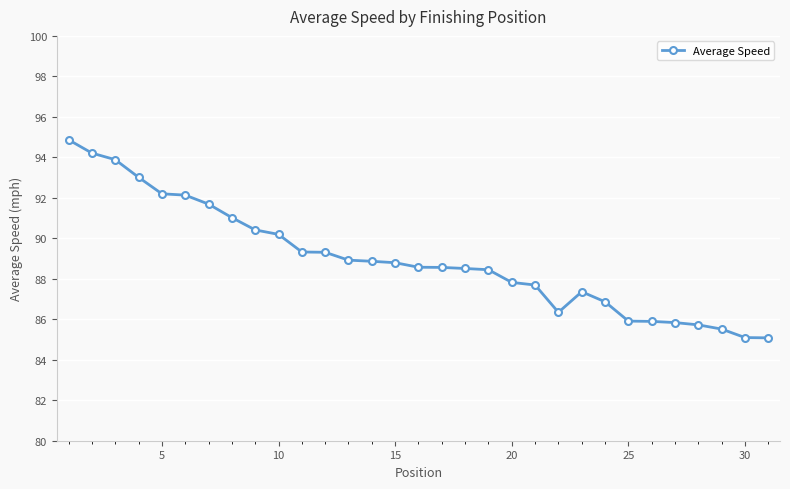

What is the value of the 17th point from the left?

88.6